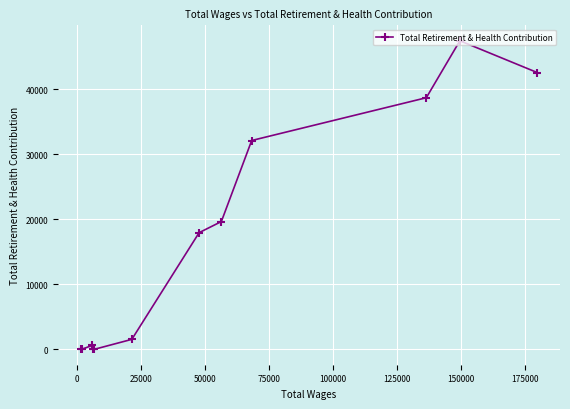

How many series are shown in this chart?

1